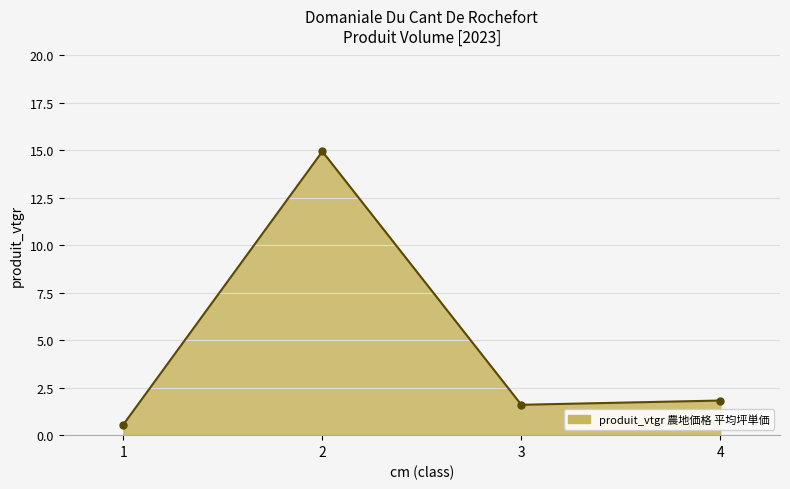

Reading left to right, extract all data points from this chart.

0.6	14.9	1.6	1.8